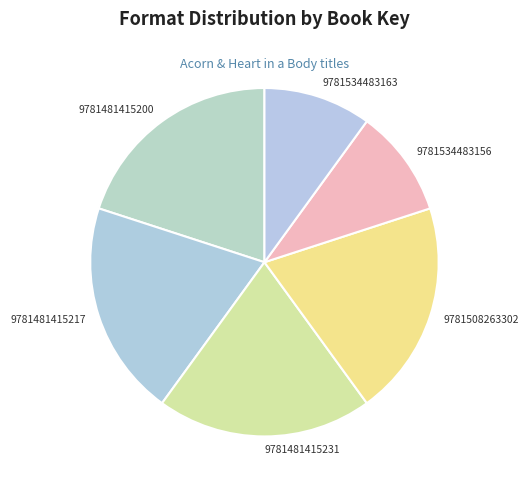

Is it true that 9781481415231 is 11% of the pie?

False